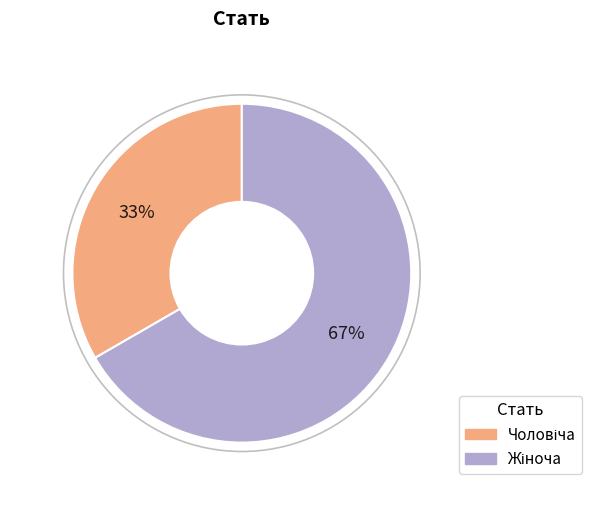

Count the number of slices in the pie.

2